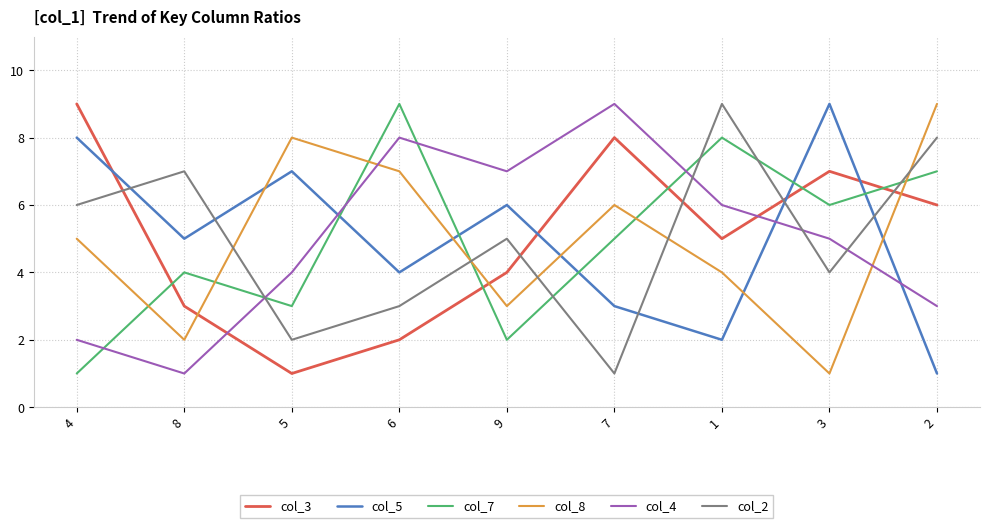

Which category has the highest value in the col_5 series?

3